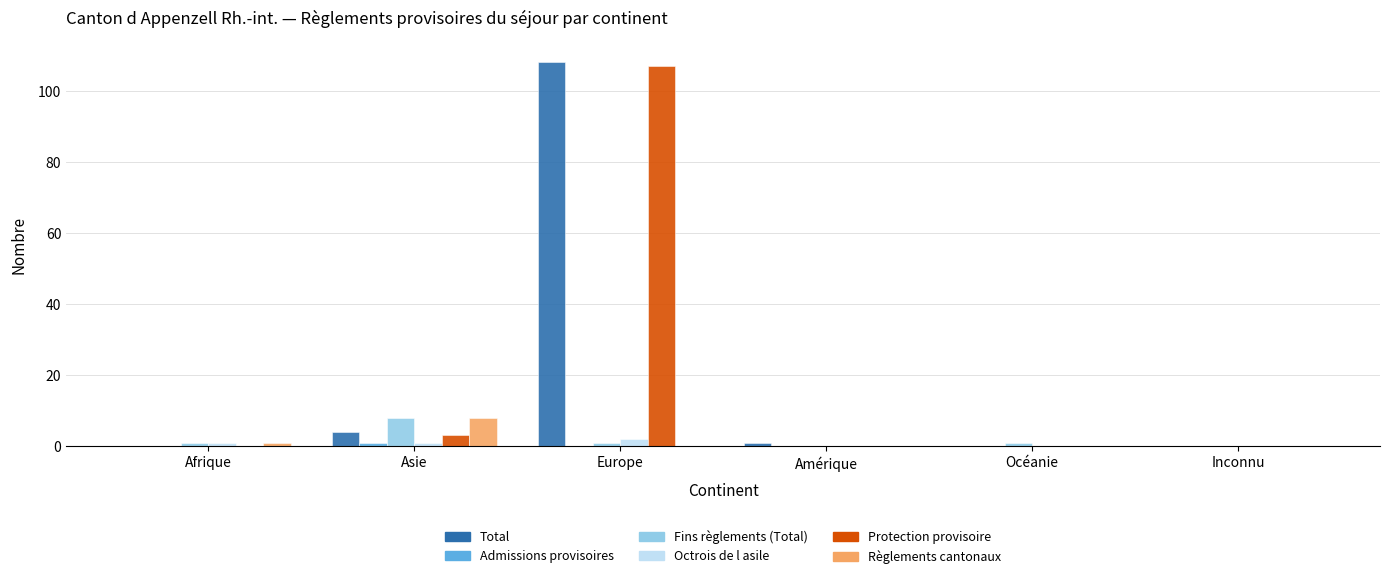

At which category is the sum across all series the highest?

Europe